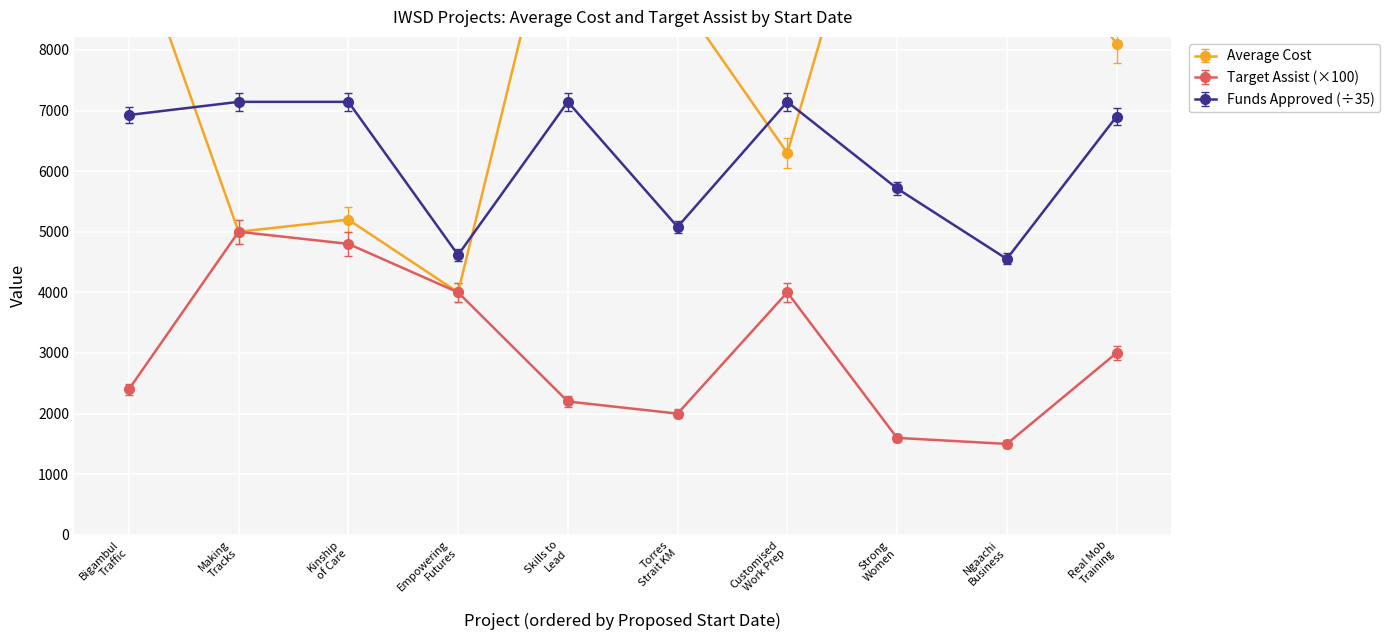

True or false: Funds Approved (÷35) and Target Assist (×100) intersect in this chart.

False